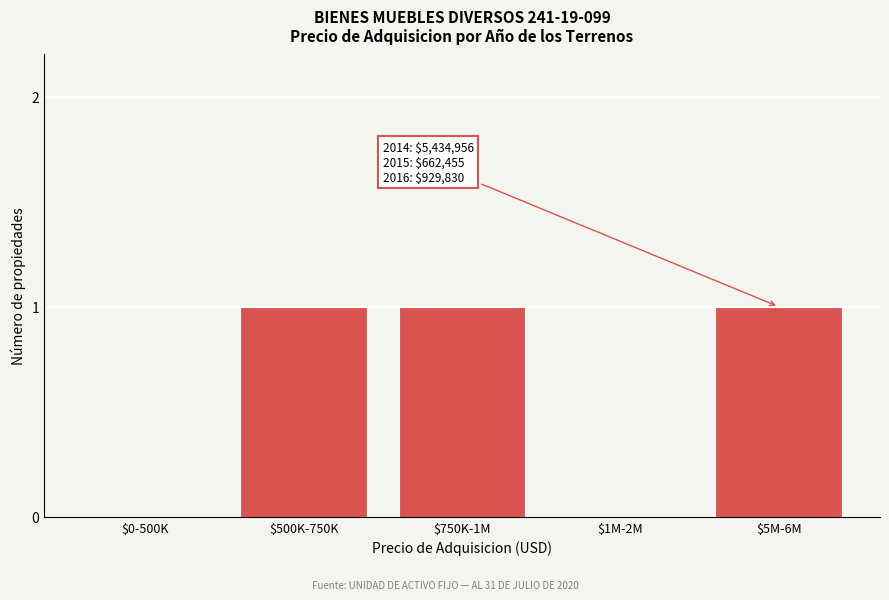

Is it true that the value at $750K-1M is 1?

True